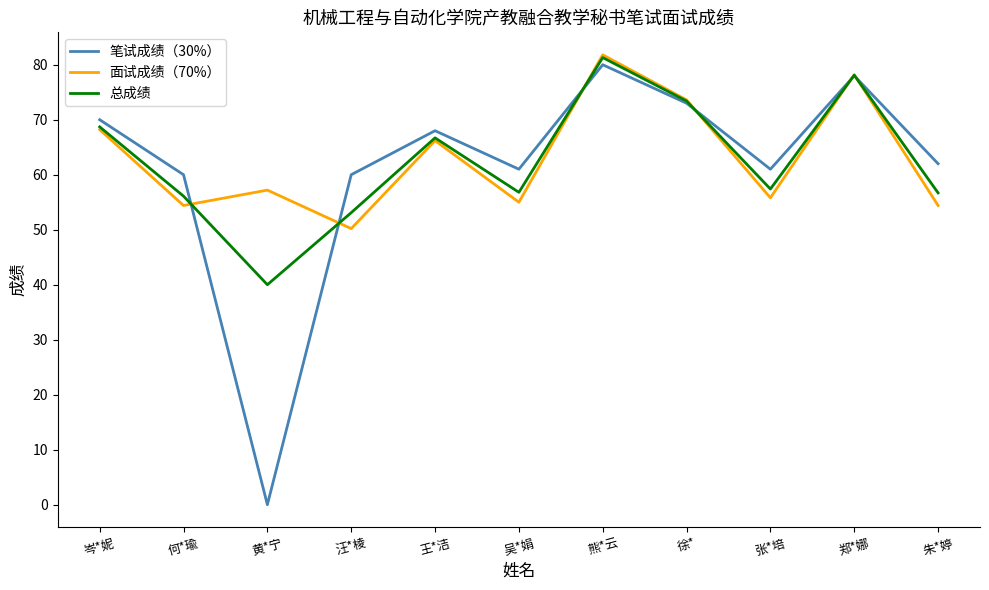

After their last crossing, which series has the higher values: 笔试成绩（30%） or 面试成绩（70%）?

笔试成绩（30%）